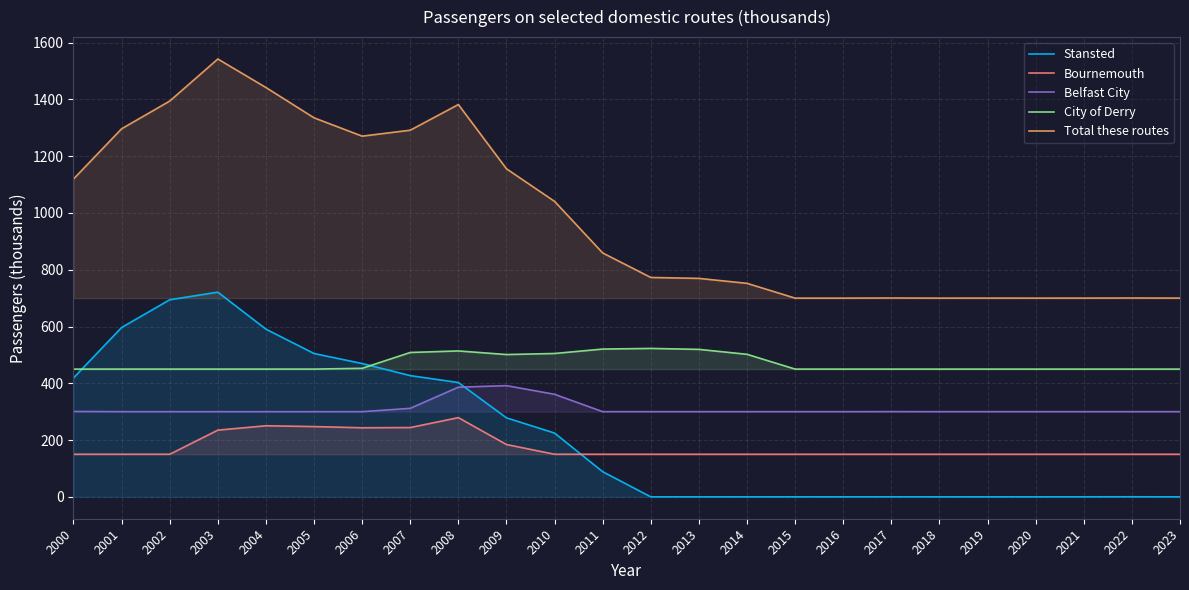

At which category is the sum across all series the highest?

2003